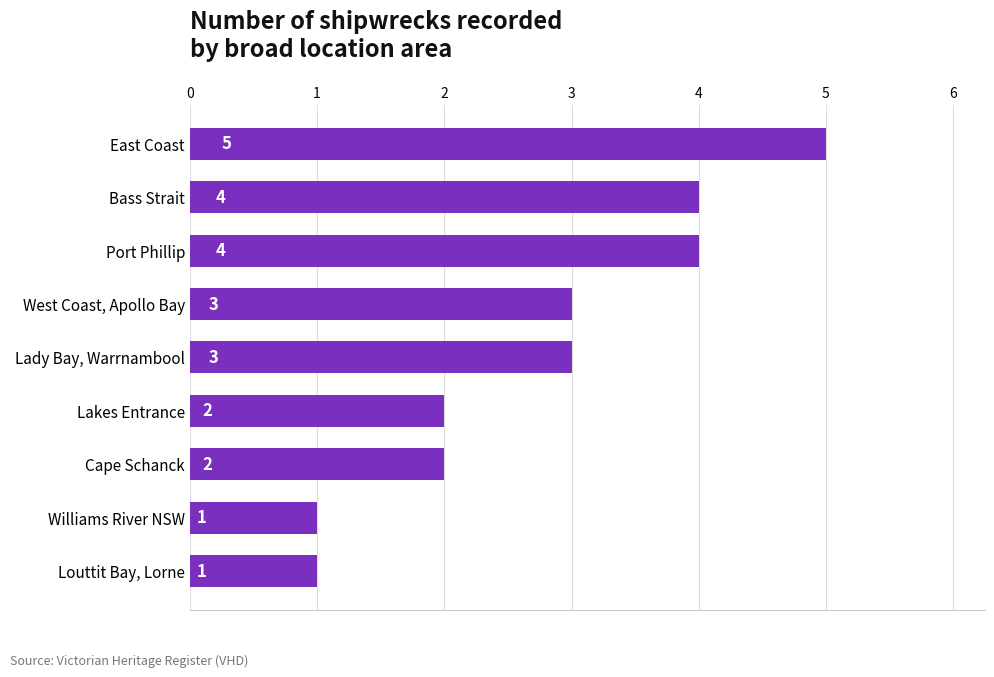

Reading top to bottom, list all the values displayed in this chart.

5	4	4	3	3	2	2	1	1